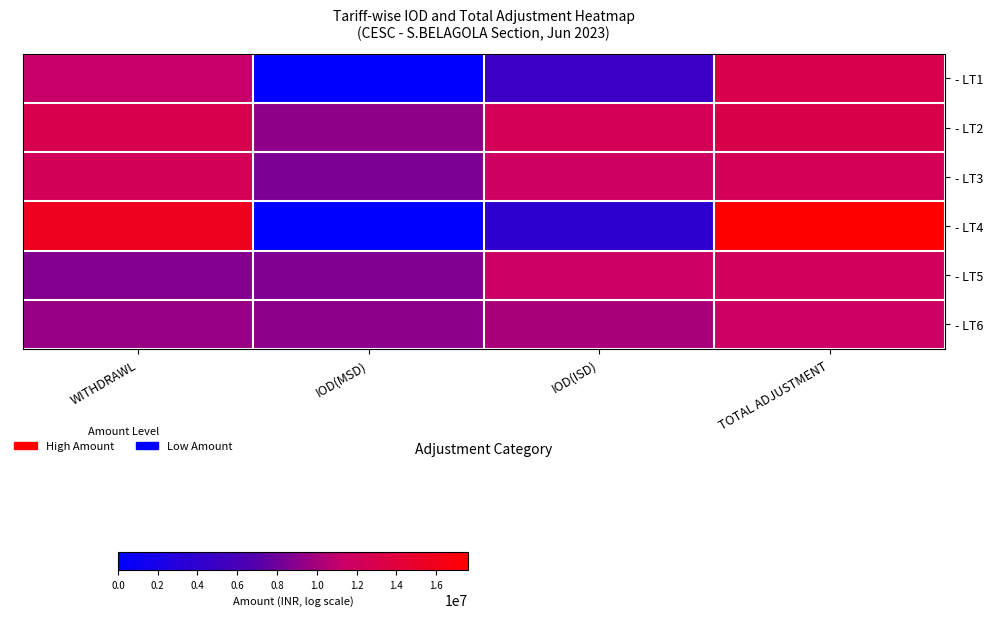

At IOD(MSD), list the series in order from largest to smallest.

- LT2, - LT6, - LT5, - LT3, - LT1, - LT4